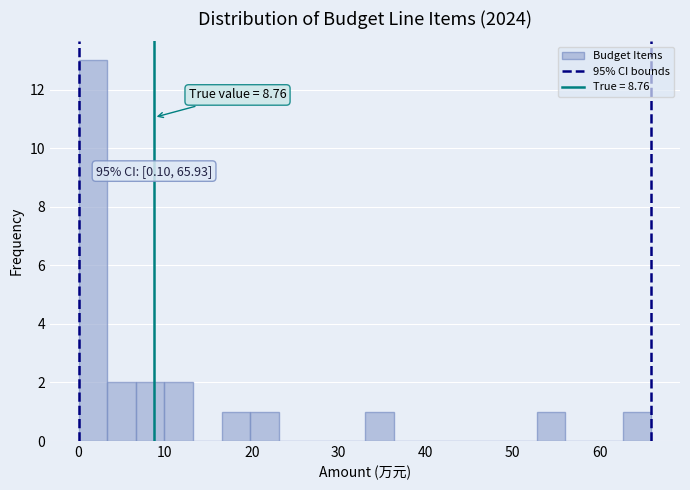

Around what value on the x-axis is the tallest bar? Give the approximate position of its centre, as read against the axis.

2